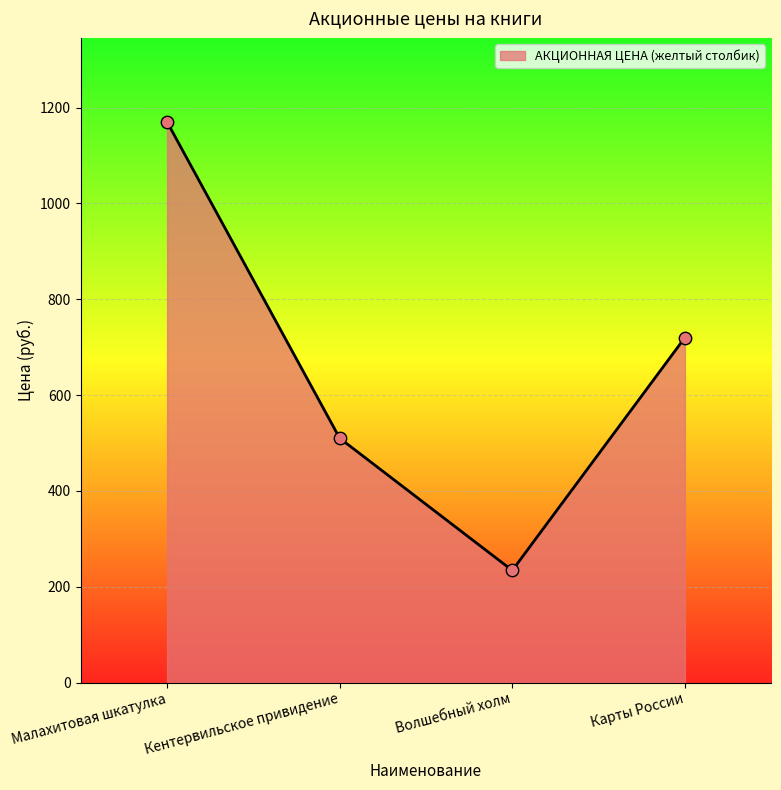

What is the ratio of the value at Малахитовая шкатулка to the value at Кентервильское привидение?

2.3